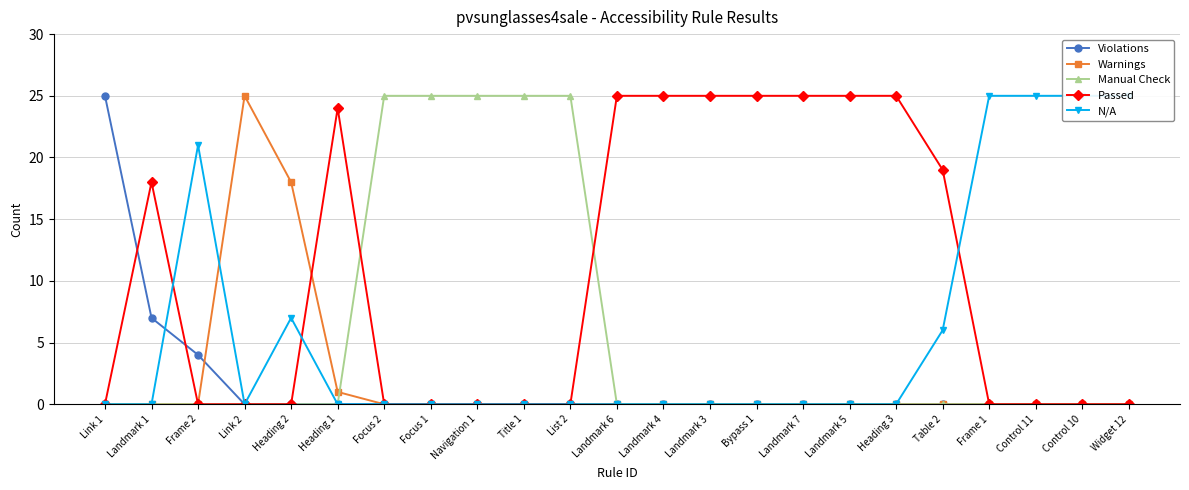

What is the label of the 1st point from the right?

Widget 12